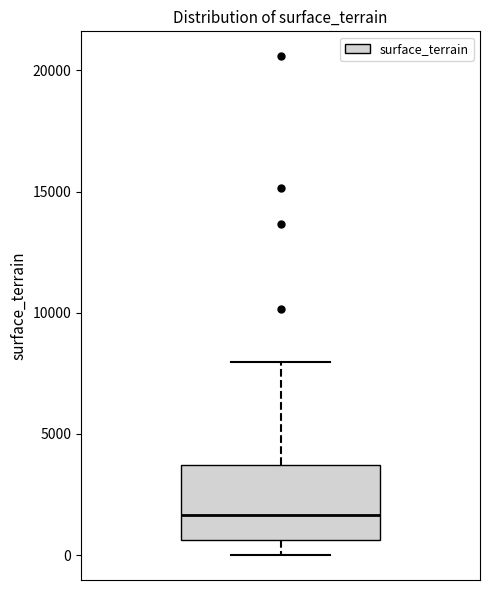

Transcribe this box plot: give where the median line is, the range the box spans, and where the two whiskers end, as read against the y-axis. The values are not printed on the chart, so give them approximately, as read against the axis.

median 1500, box 500 to 3500, whiskers 0 to 8000